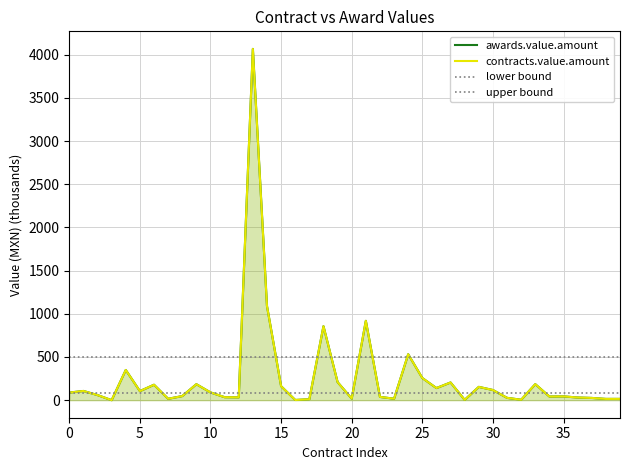

Does the chart display data point markers on the line(s)?

No